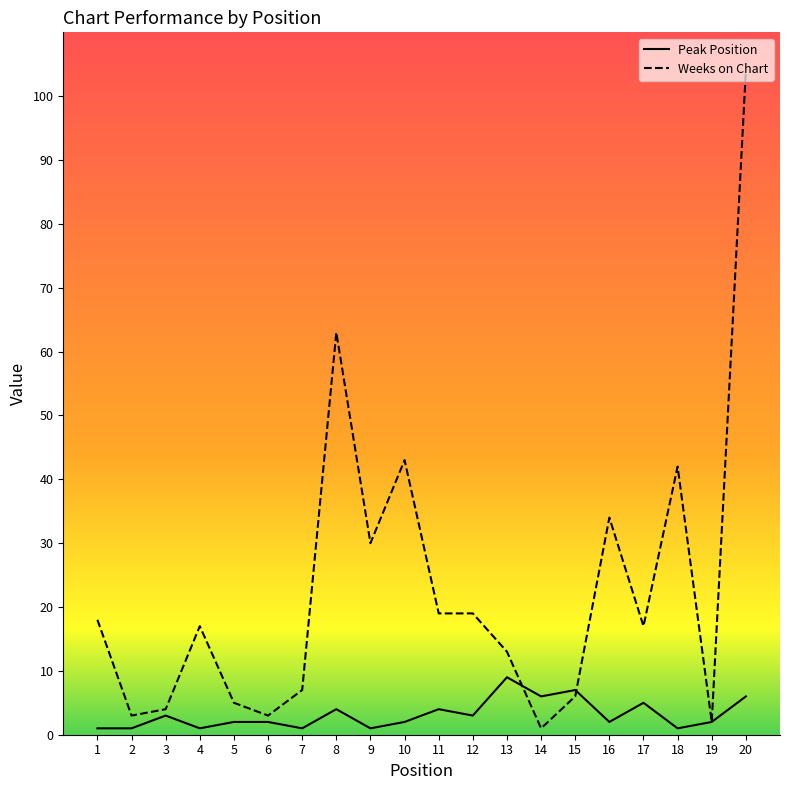

How many interior local peaks does the Weeks on Chart series have?

5